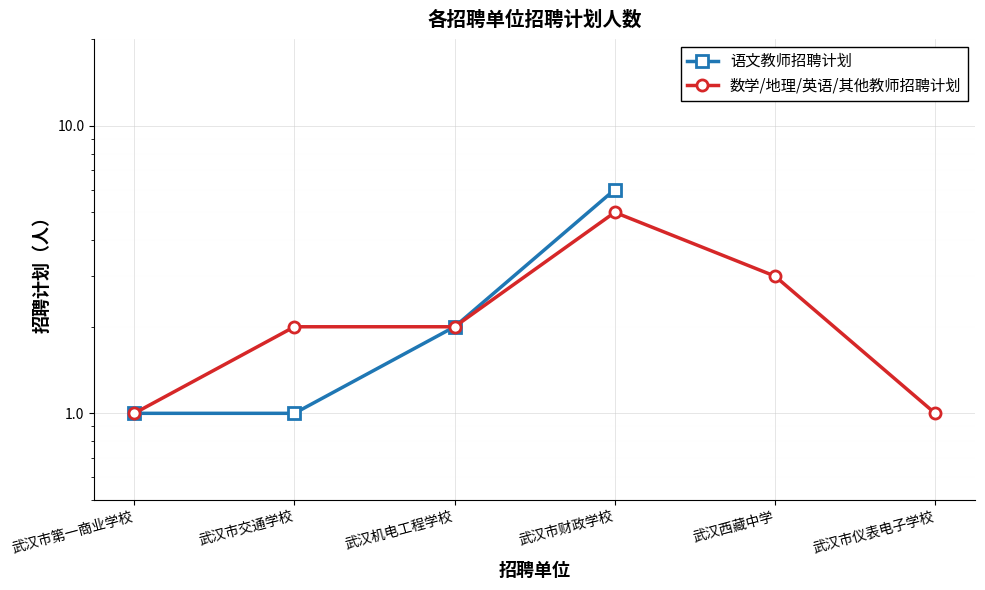

Which series changed the most between 武汉市第一商业学校 and 武汉市交通学校?

数学/地理/英语/其他教师招聘计划